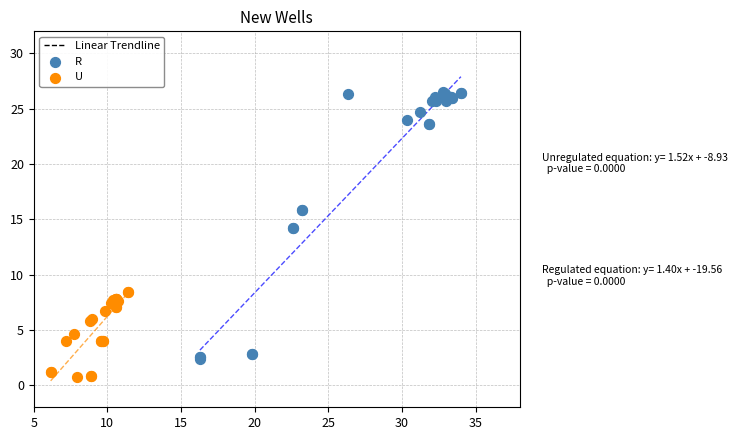

Which series reaches the minimum Y coordinate?

U